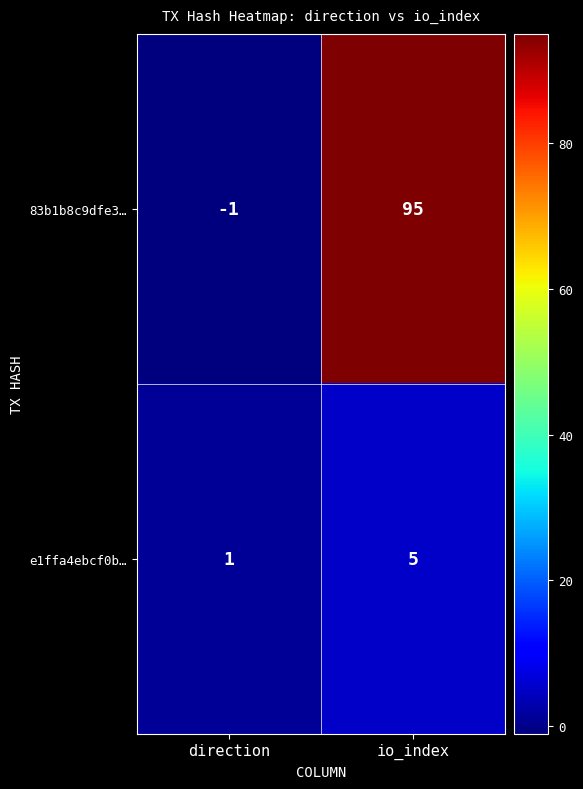

At which label is 83b1b8c9dfe3… closest to 47?

direction